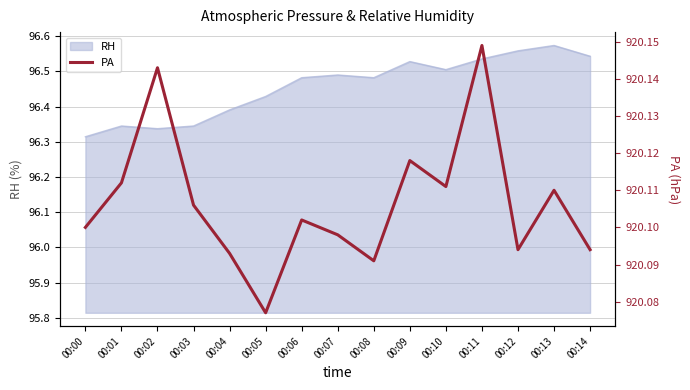

Is it true that the value at 00:06 is 1402.6?

False